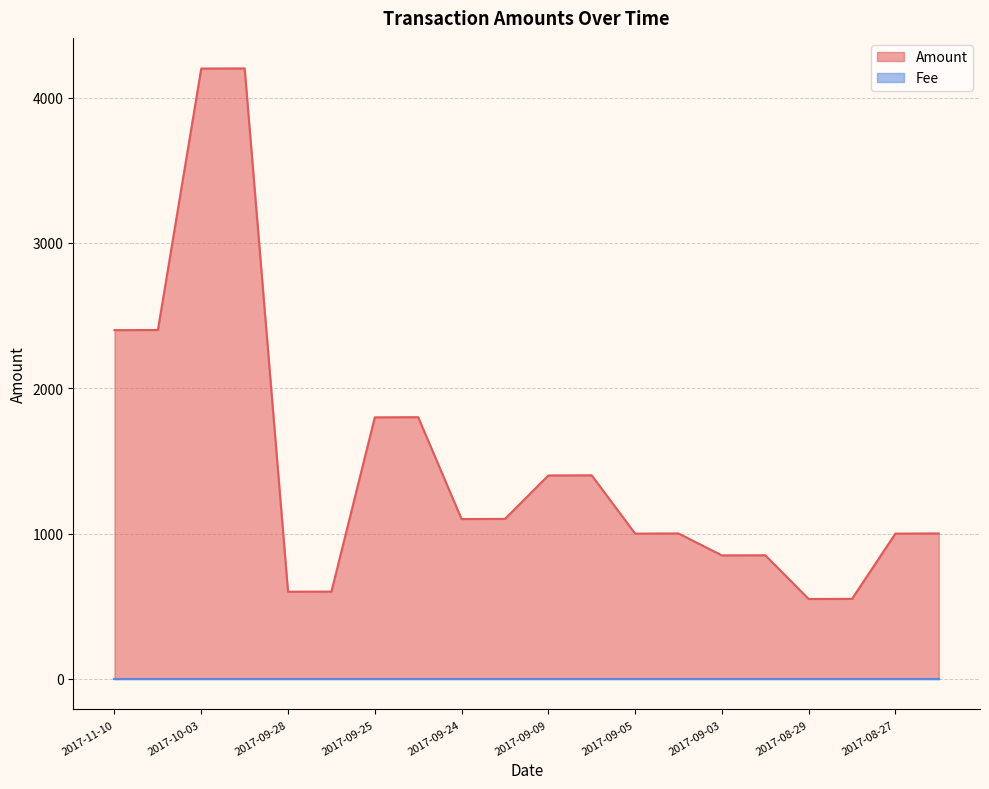

True or false: the data has more than 2 interior local peaks.

True